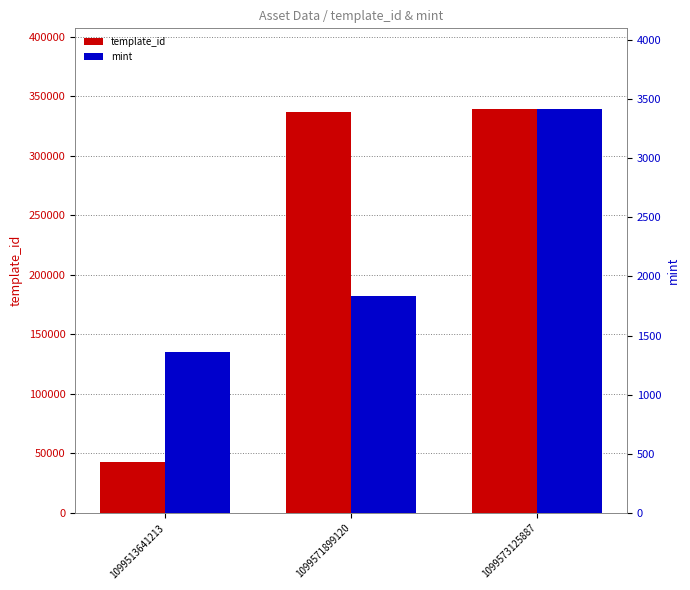

The value of template_id at 1099513641213 is 42420. True or false?

True